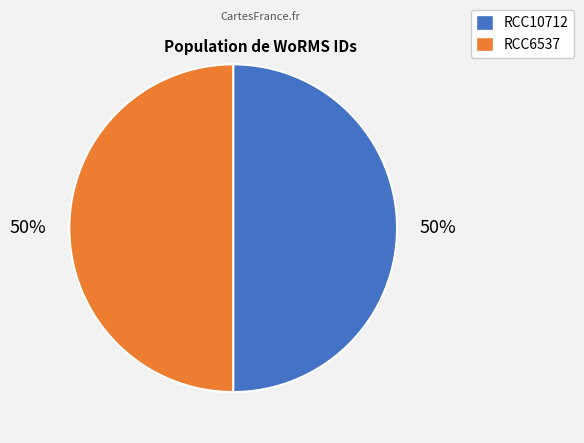

Do RCC10712 and RCC6537 together represent more than half of the pie?

Yes